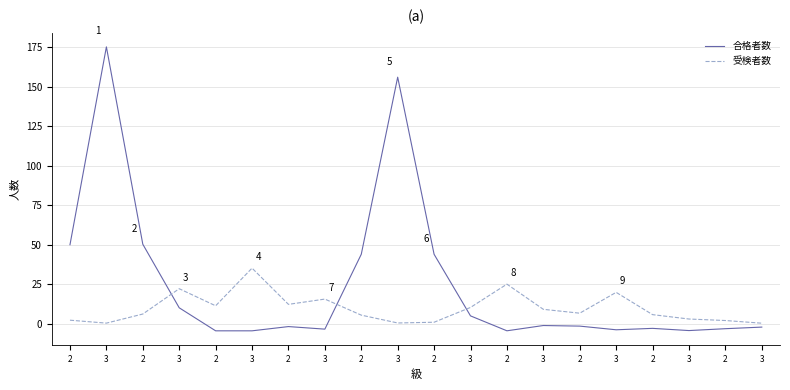

The 受検者数 series shows 5.2 at 3. True or false?

False